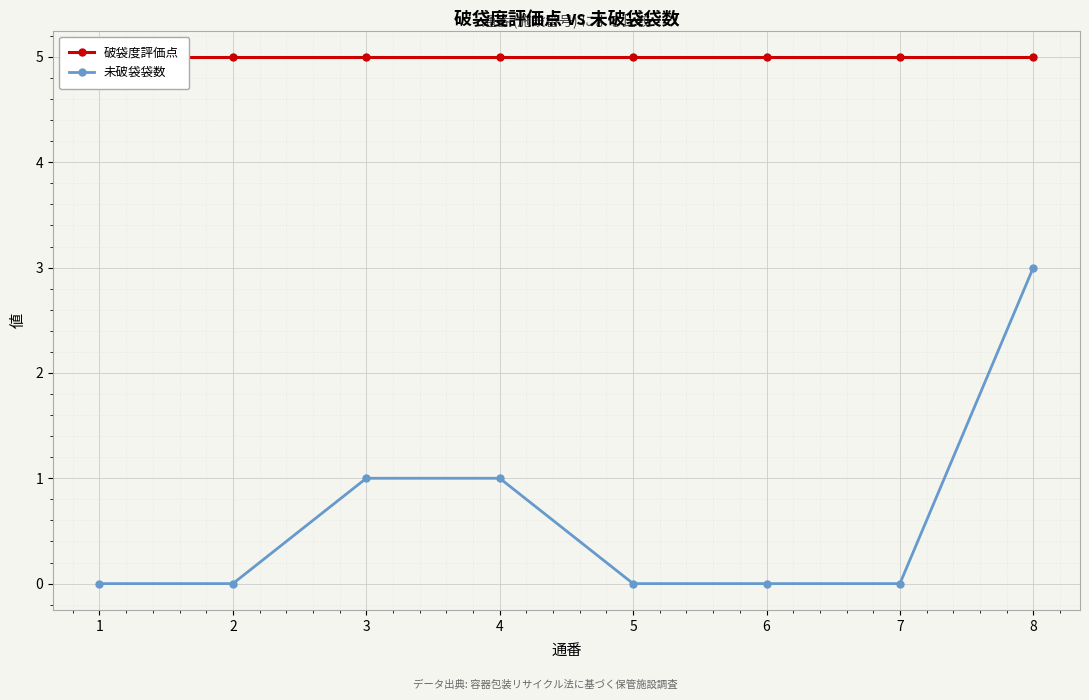

At which category is the sum across all series the highest?

8